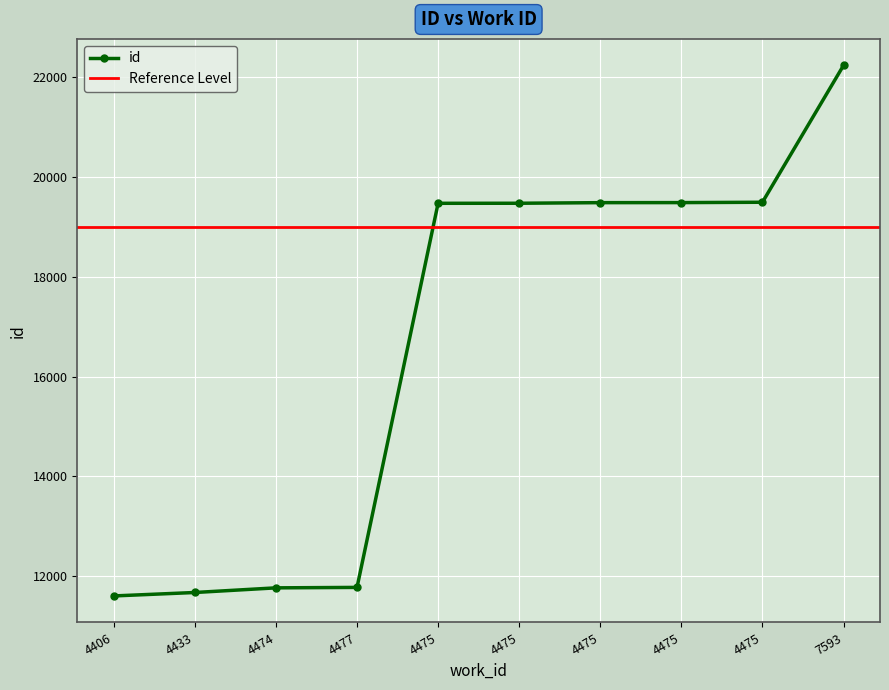

The chart shows a value of 2681 at 4406. True or false?

False